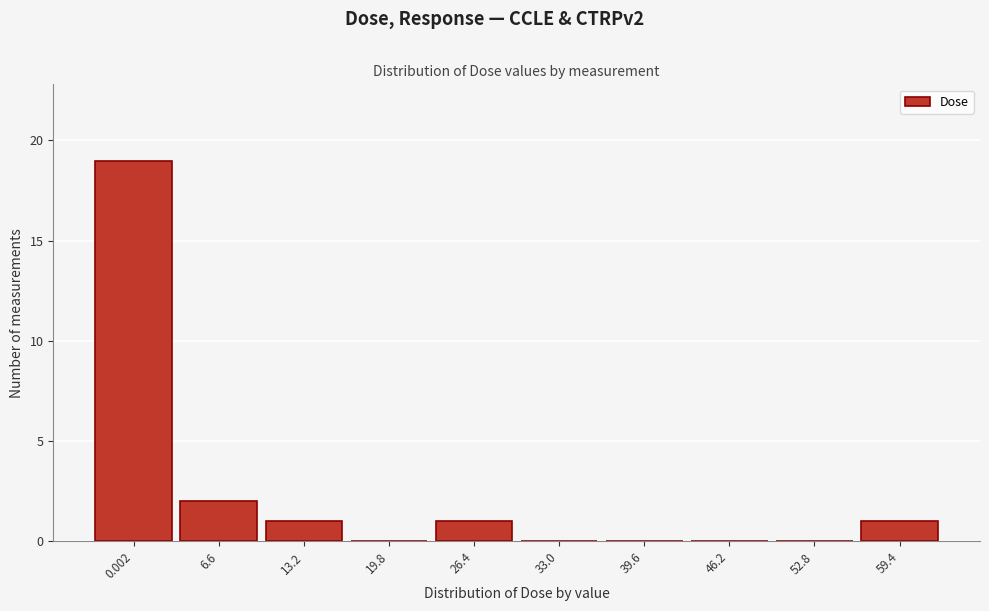

Reading left to right, transcribe all the data shown in this chart.

0.002=19	6.6=2	13.2=1	19.8=0	26.4=1	33.0=0	39.6=0	46.2=0	52.8=0	59.4=1